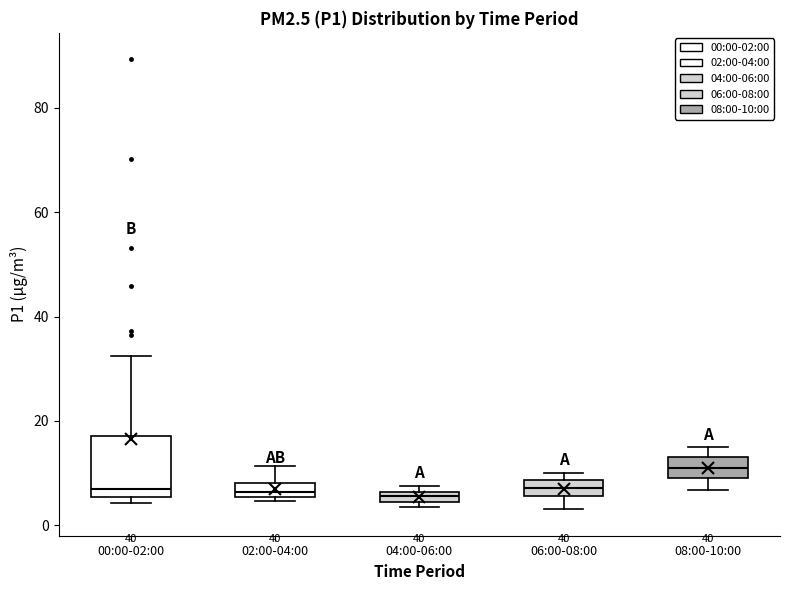

Comparing the boxes themselves (not the whiskers), which one is the tallest?

00:00-02:00